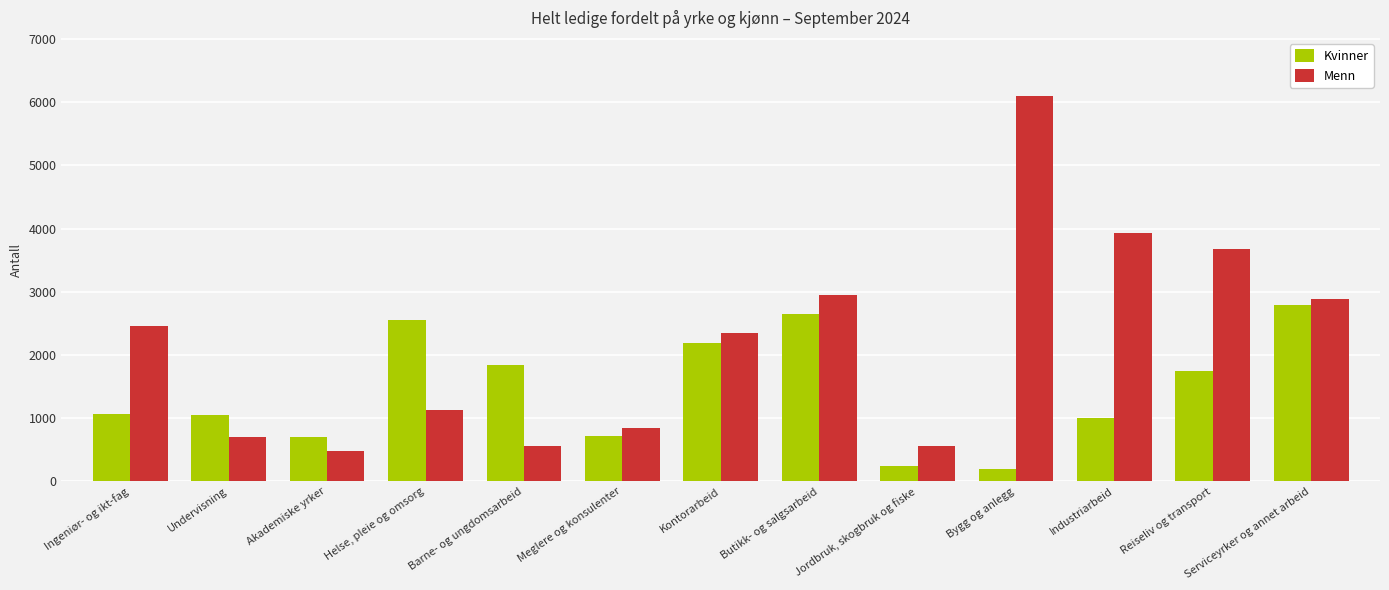

At which label does Menn reach its peak?

Bygg og anlegg